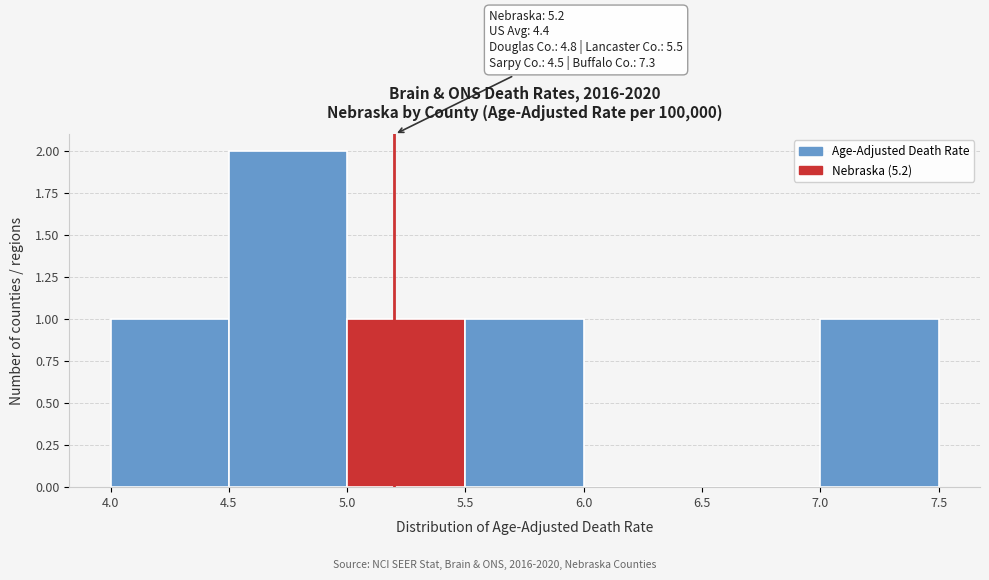

Over which range of the x-axis is the bar tallest?

4.5 to 5.0